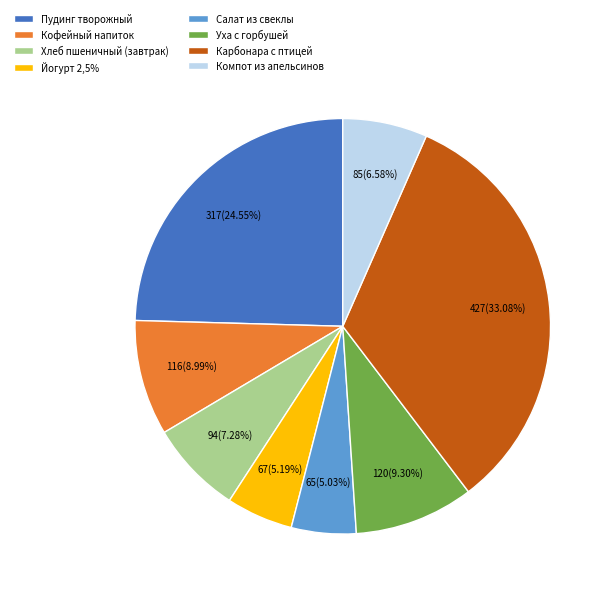

The Карбонара с птицей slice represents 43% of the pie. True or false?

False